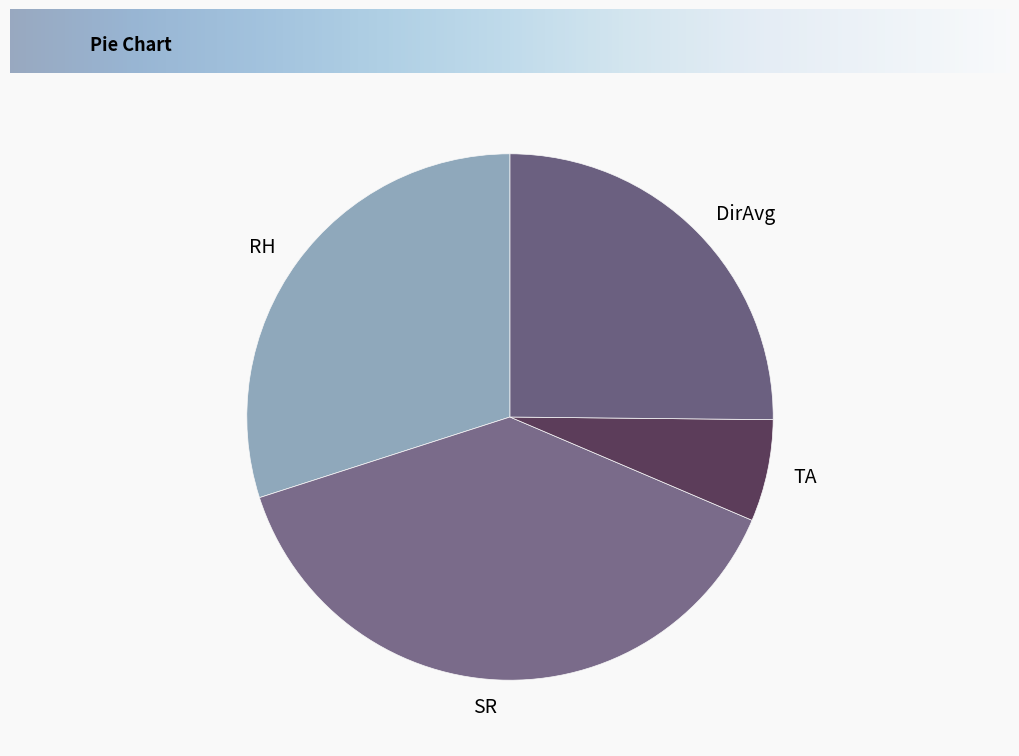

Which has a higher value, TA or RH?

RH